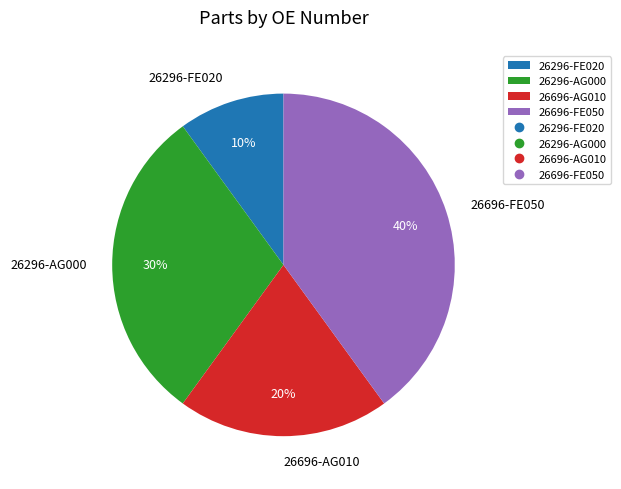

Between 26296-AG000 and 26296-FE020, which is larger?

26296-AG000